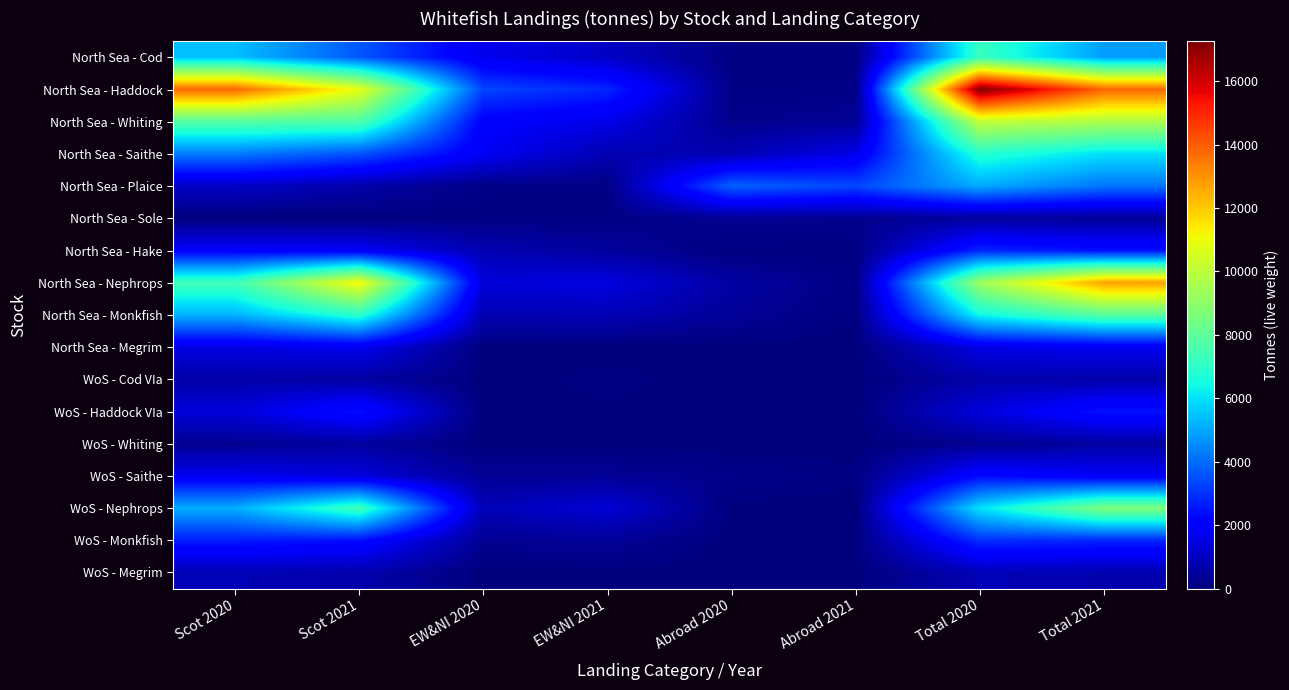

What is the greatest value displayed?

17255.6